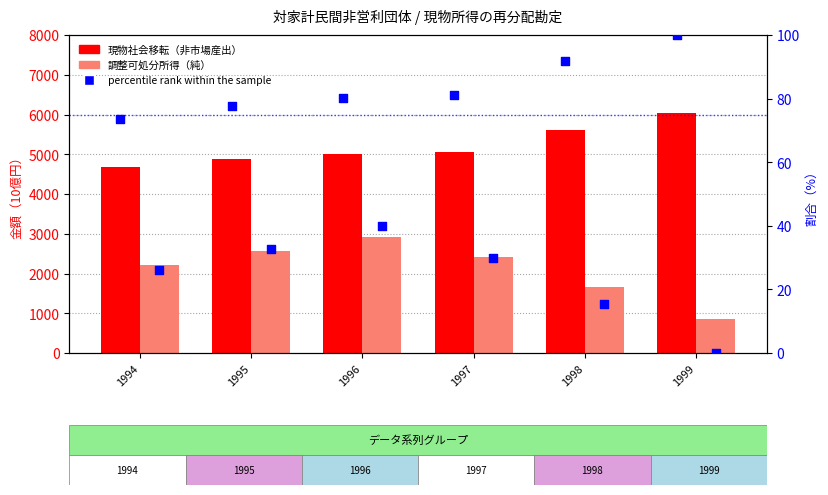

Which series has the largest total across all categories?

現物社会移転（非市場産出）